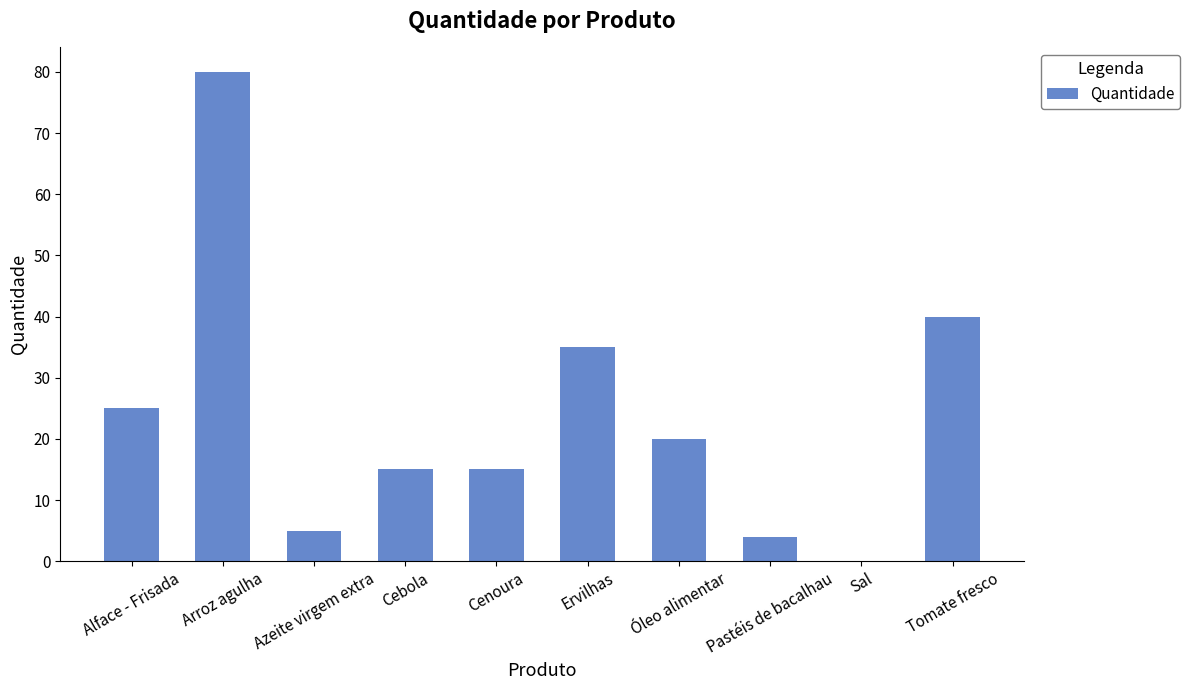

At which label does the data first exceed 20?

Alface - Frisada